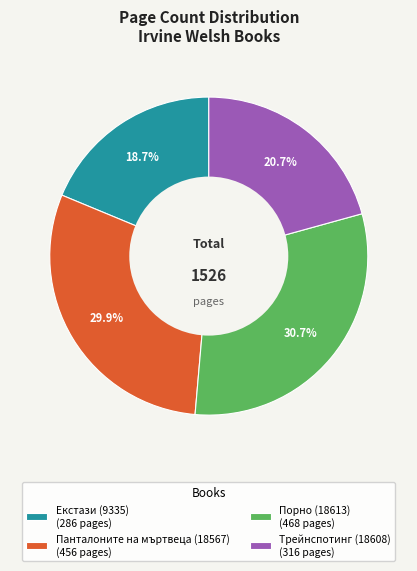

To the nearest percent, what is the combined percentage of Екстази (9335) and Порно (18613)?

49%